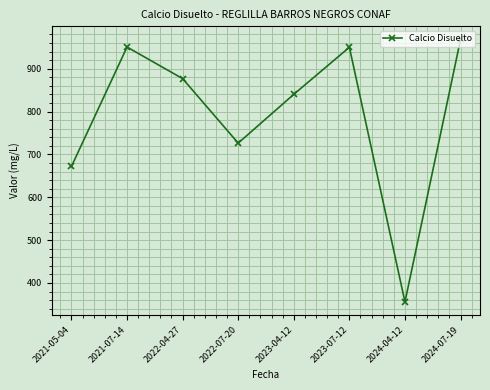

What is the difference between the maximum and minimum values?

612.5